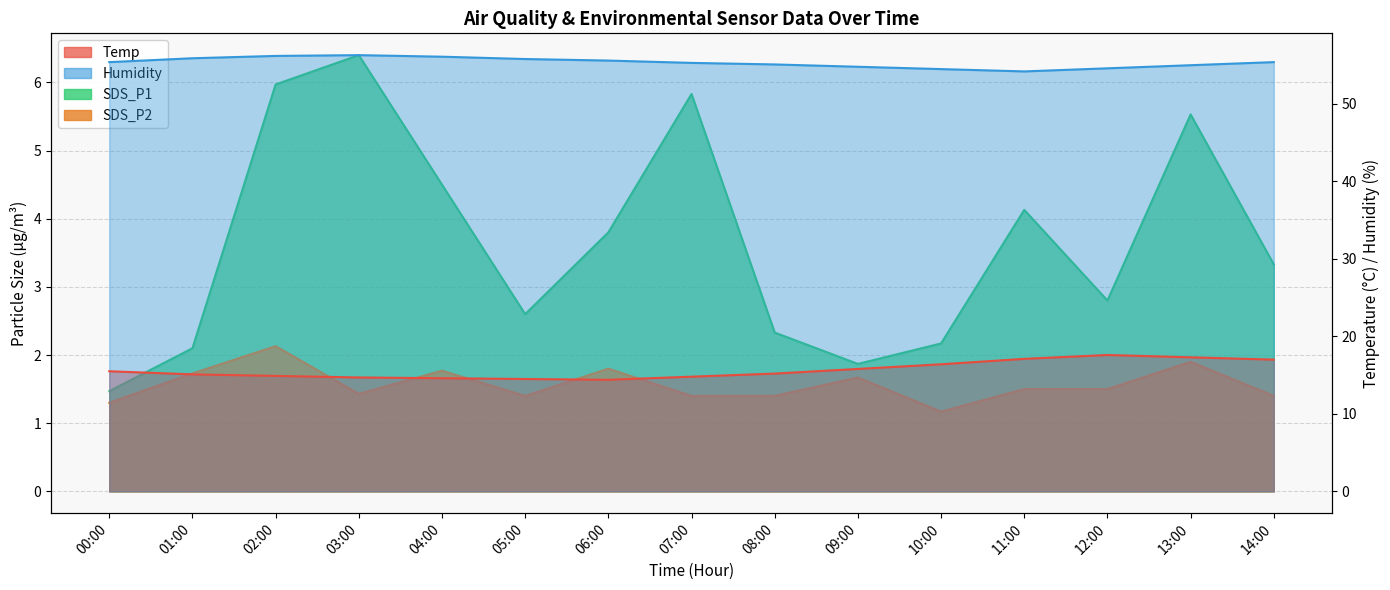

Which series has the widest spread of values?

SDS_P1